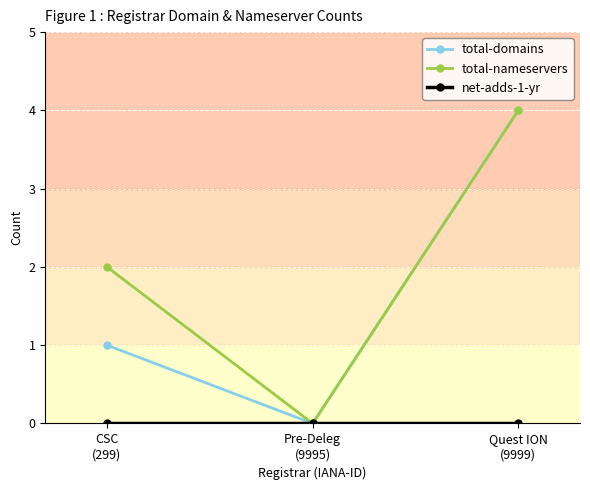

At how many categories does at least one series exceed 3?

1